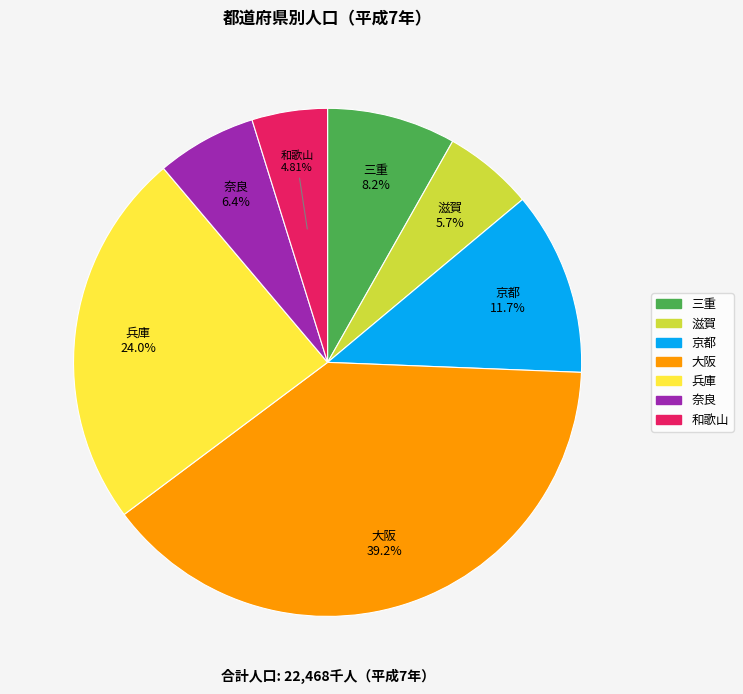

To the nearest percent, what is the difference between the 兵庫 and 京都 slice percentages?

12%